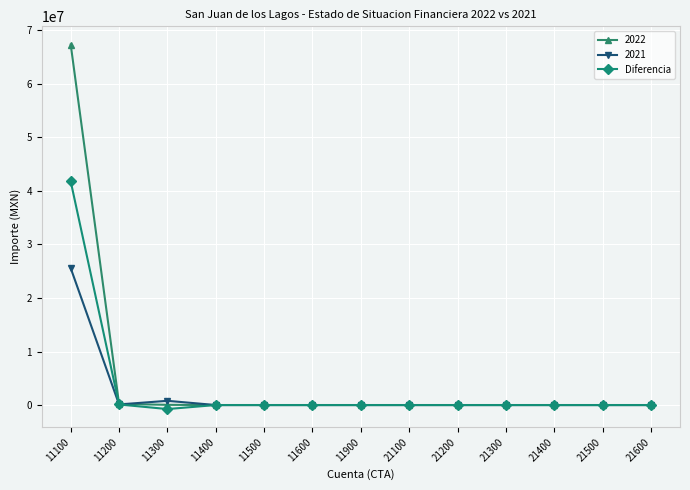

What is the maximum value for 2022?

67347125.2